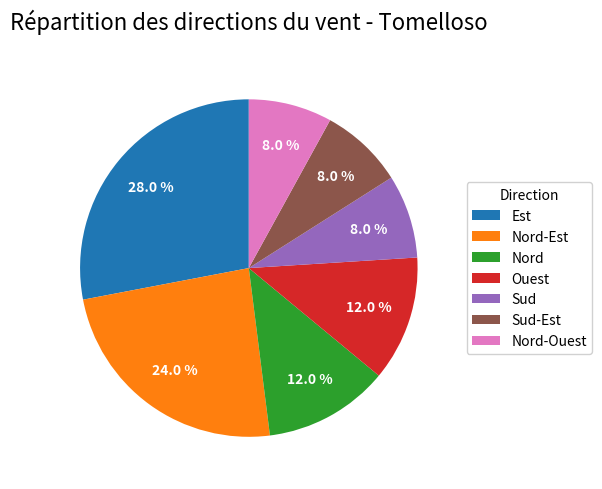

True or false: Nord accounts for 33% of the total.

False